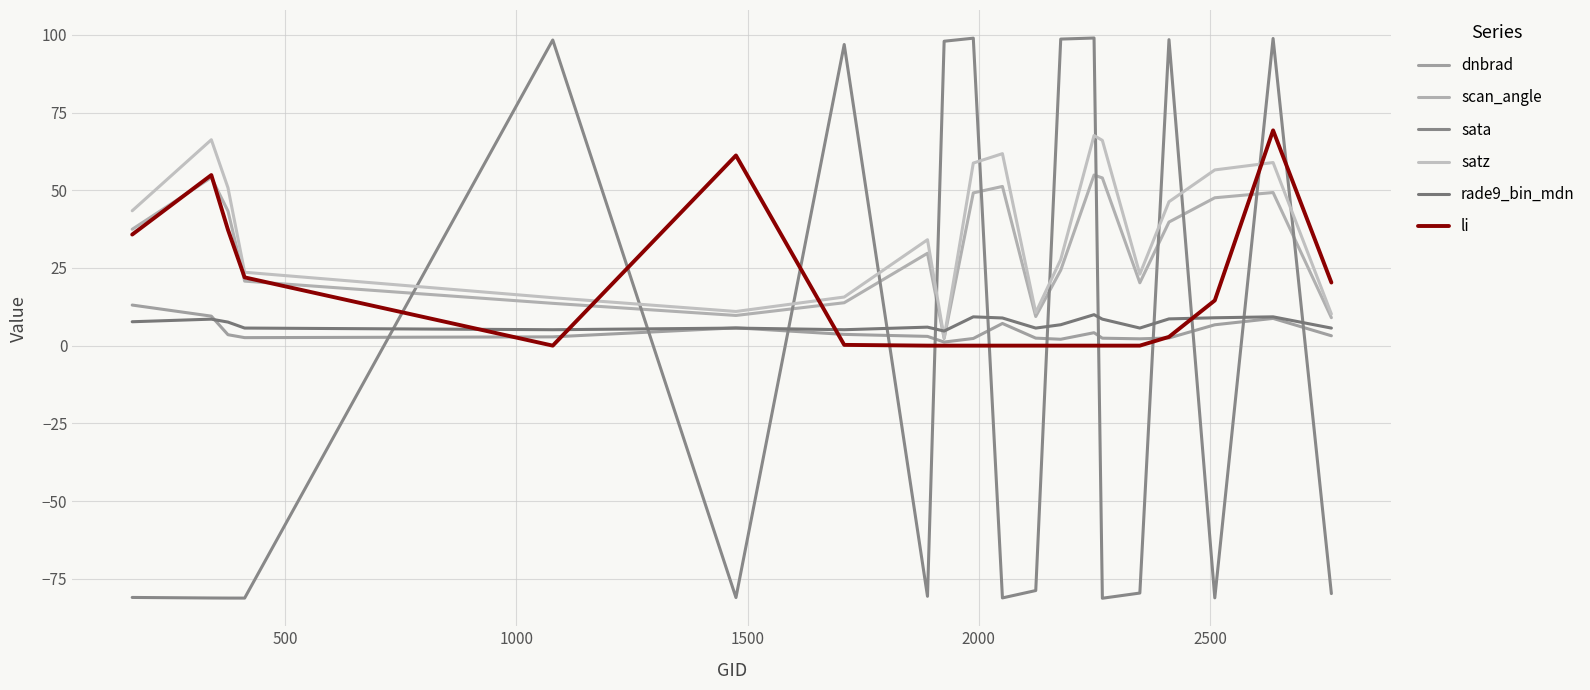

How many lines are shown in the chart?

6